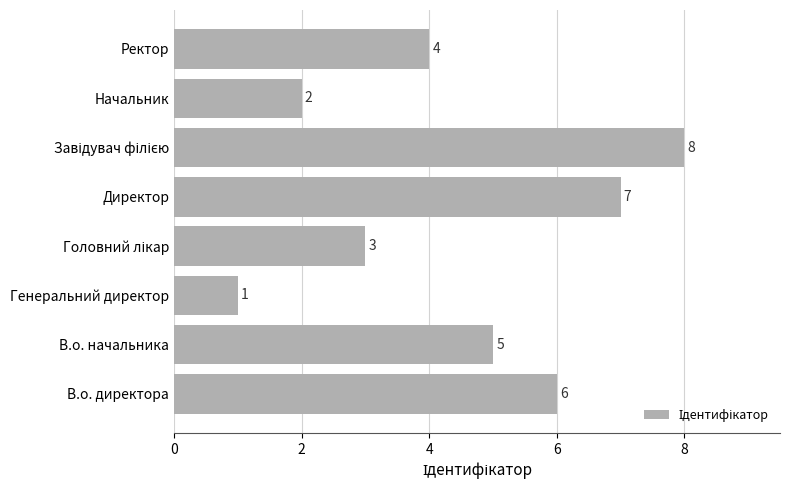

How many values are below 5?

4